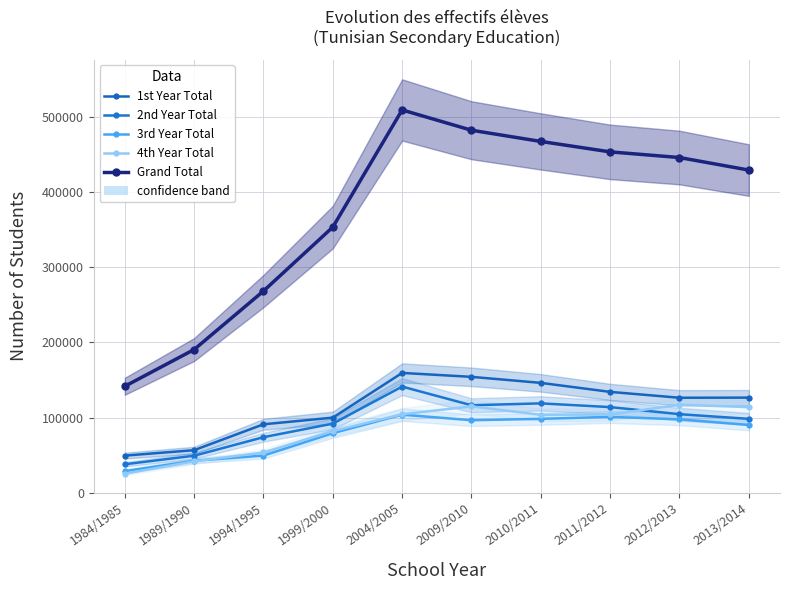

What is the total value across all series at 2010/2011?

933878